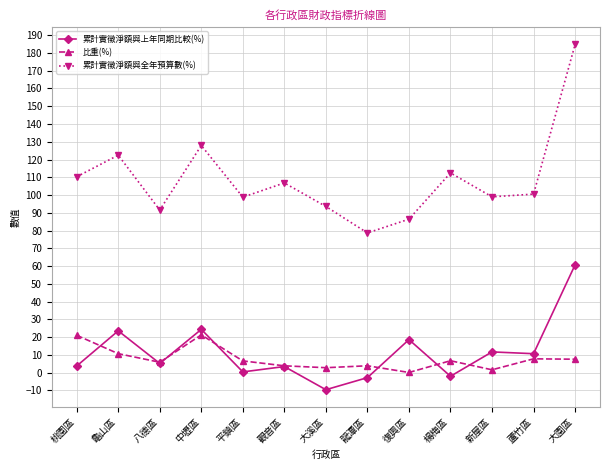

At 復興區, list the series in order from largest to smallest.

累計實徵淨額與全年預算數(%), 累計實徵淨額與上年同期比較(%), 比重(%)